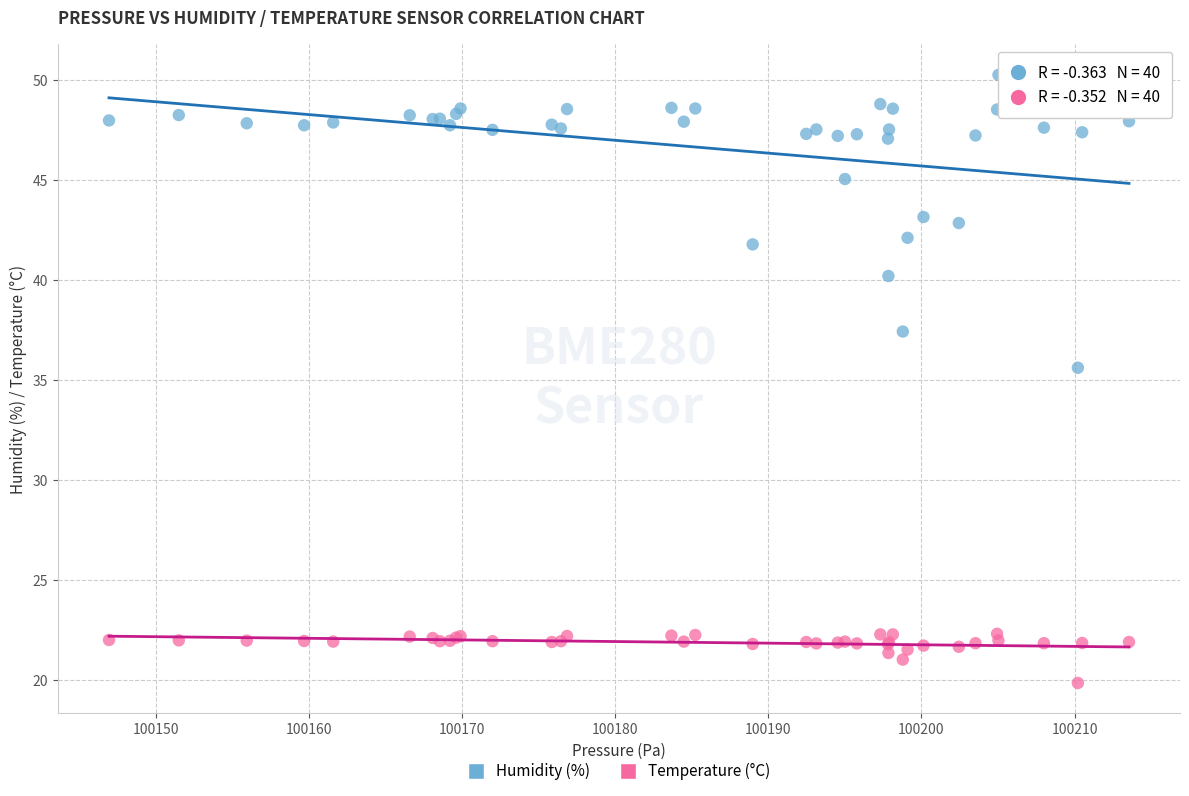

What is the X range (max minus min) for the scatter plot?

66.6